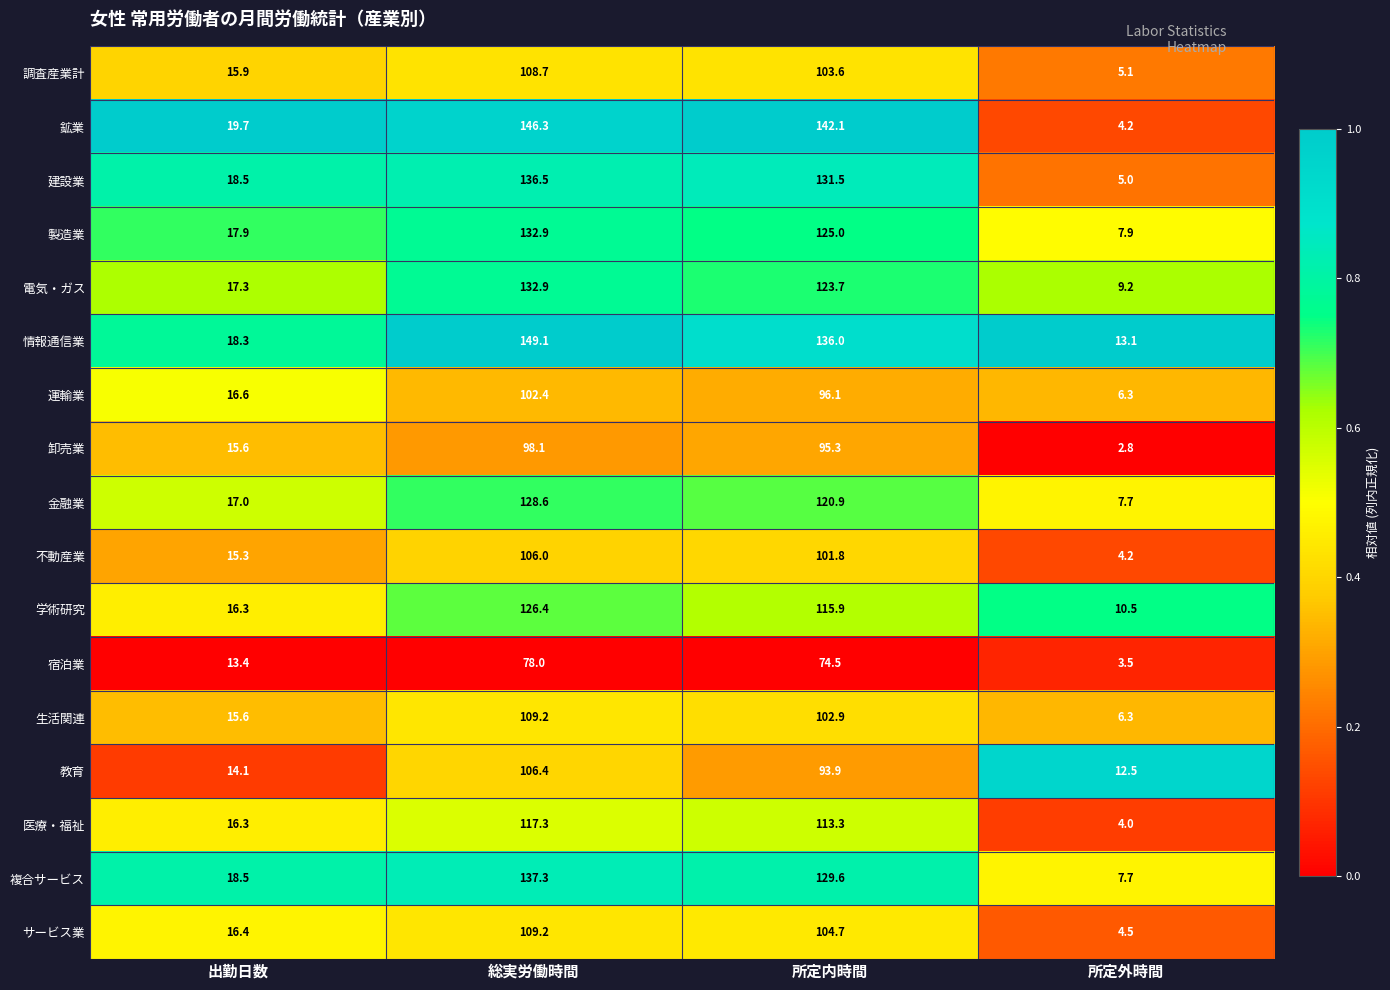

What is the difference between the maximum and second lowest values in the 製造業 series?

115.0